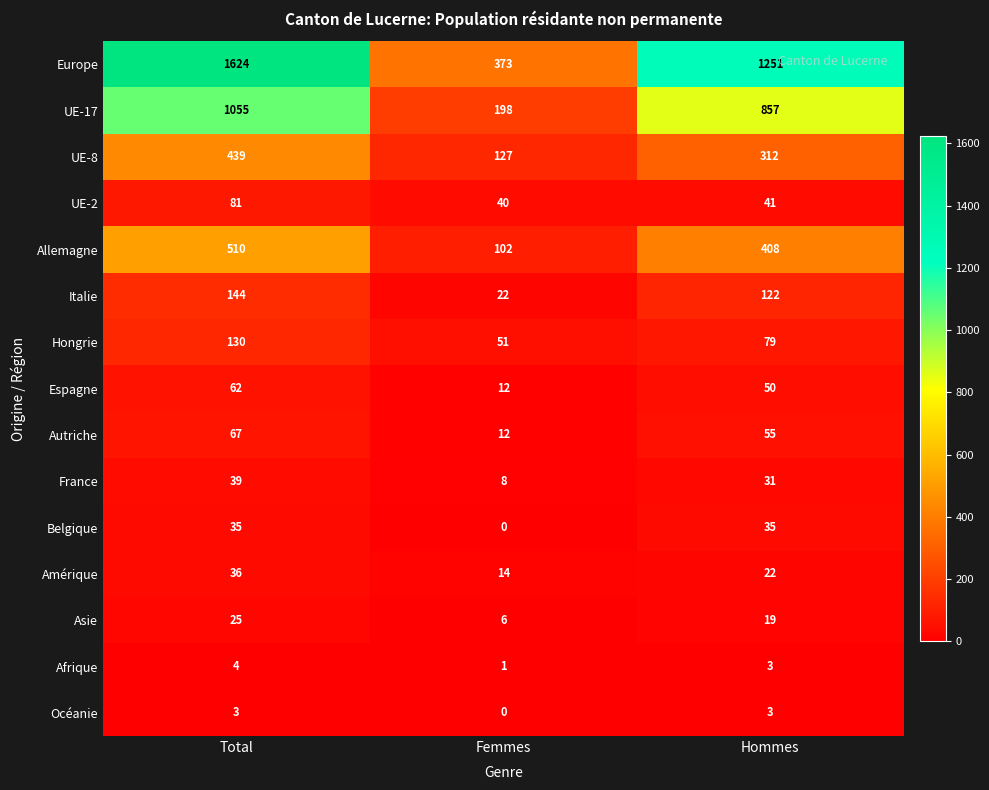

Is it true that Asie equals 19 at Hommes?

True